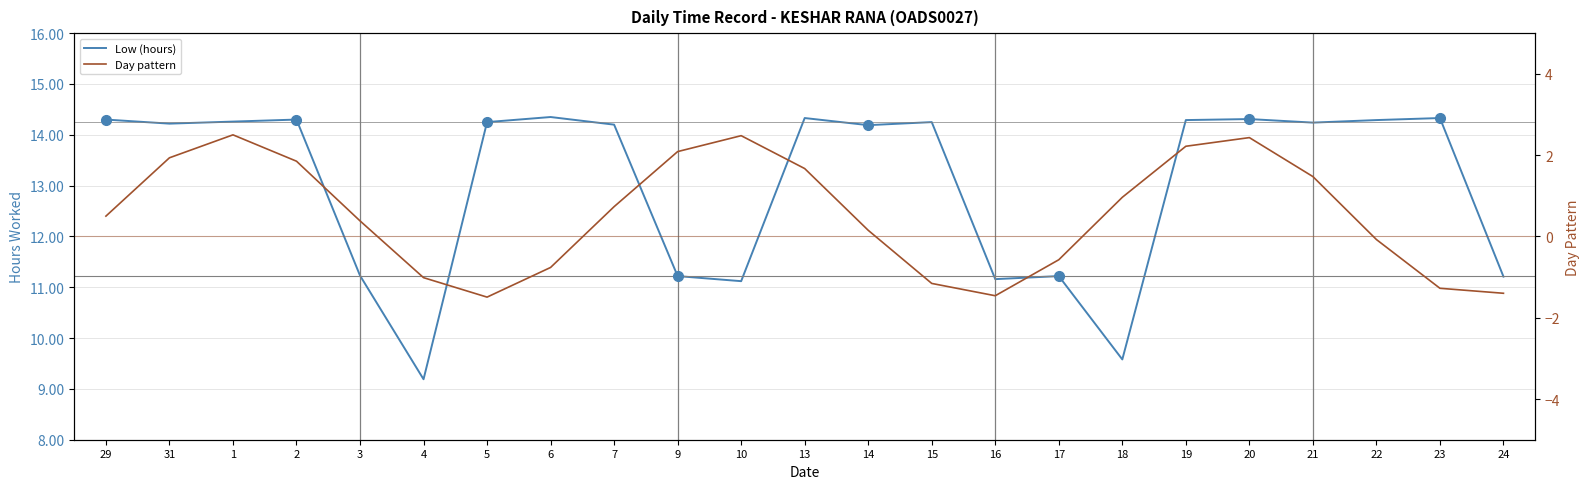

At how many categories does at least one series exceed 12?

15